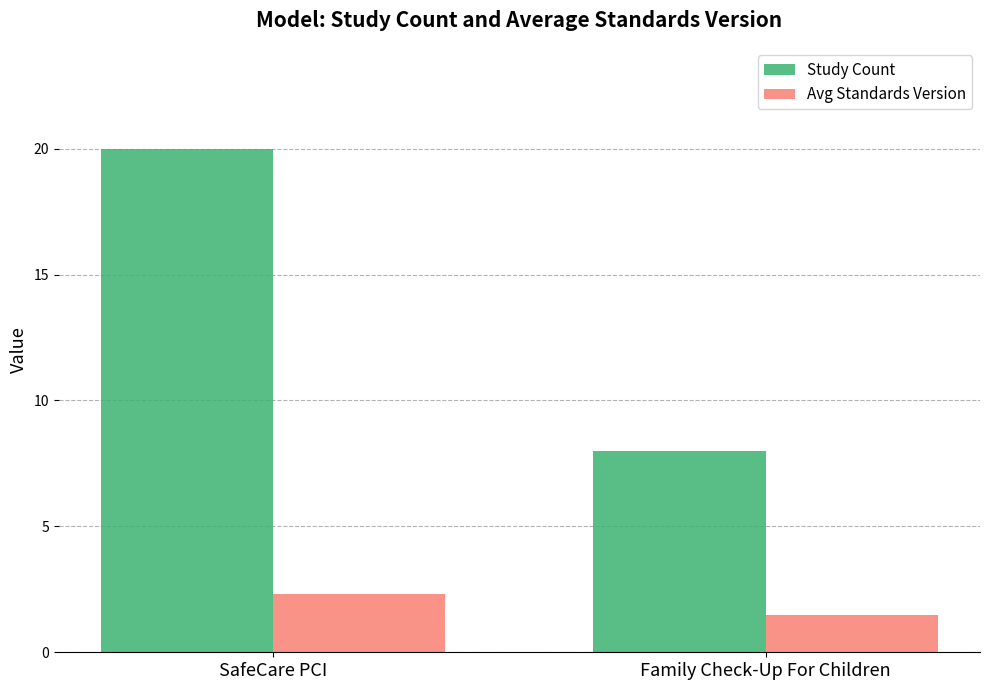

Is it true that Avg Standards Version equals 0.9 at SafeCare PCI?

False